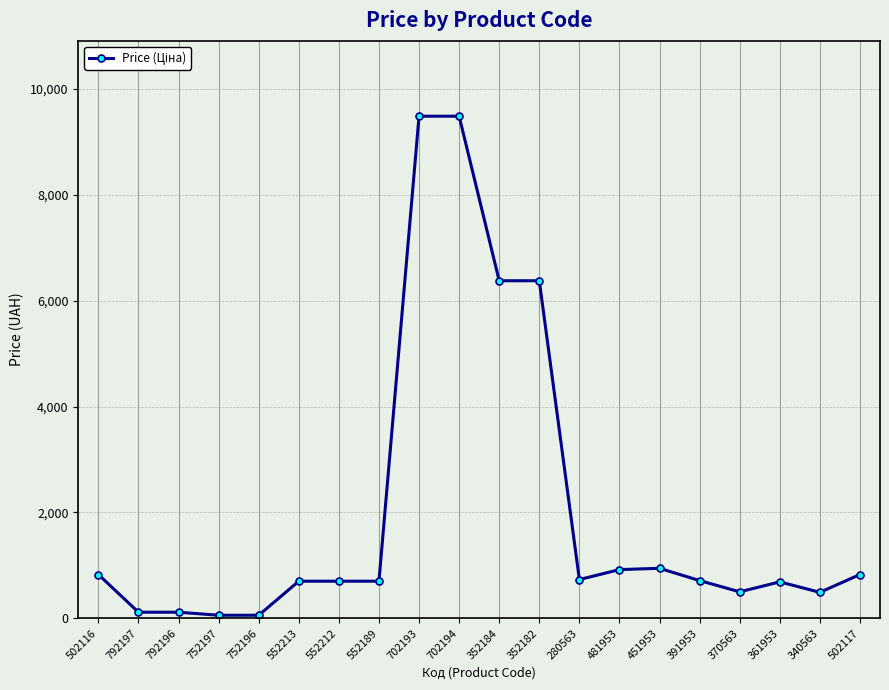

Between 702193 and 481953, which is larger?

702193